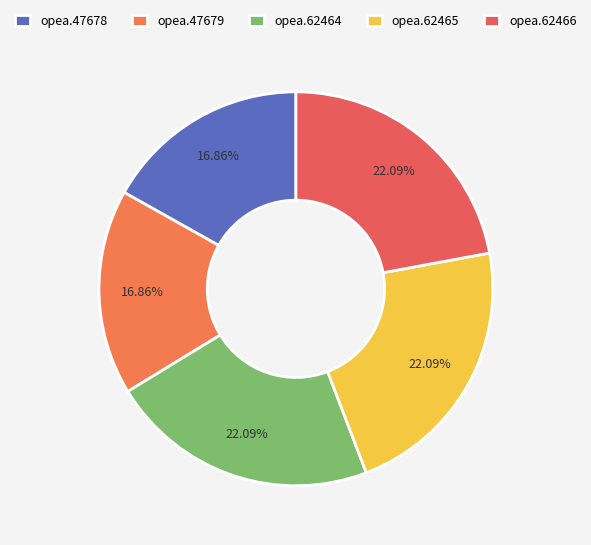

Count the number of slices in the pie.

5